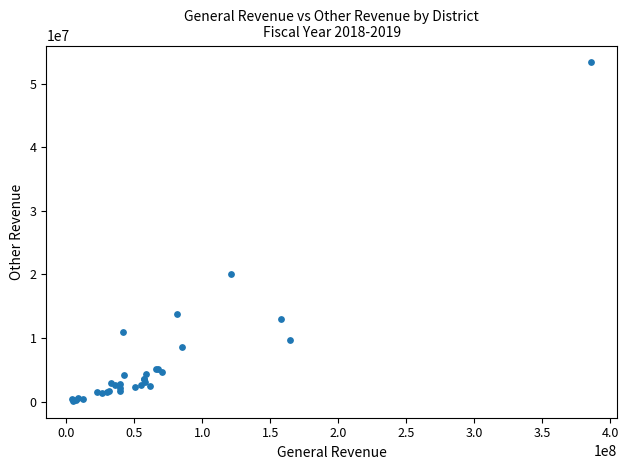

What Y value in the scatter plot is closest to 26734916?

20009006.3